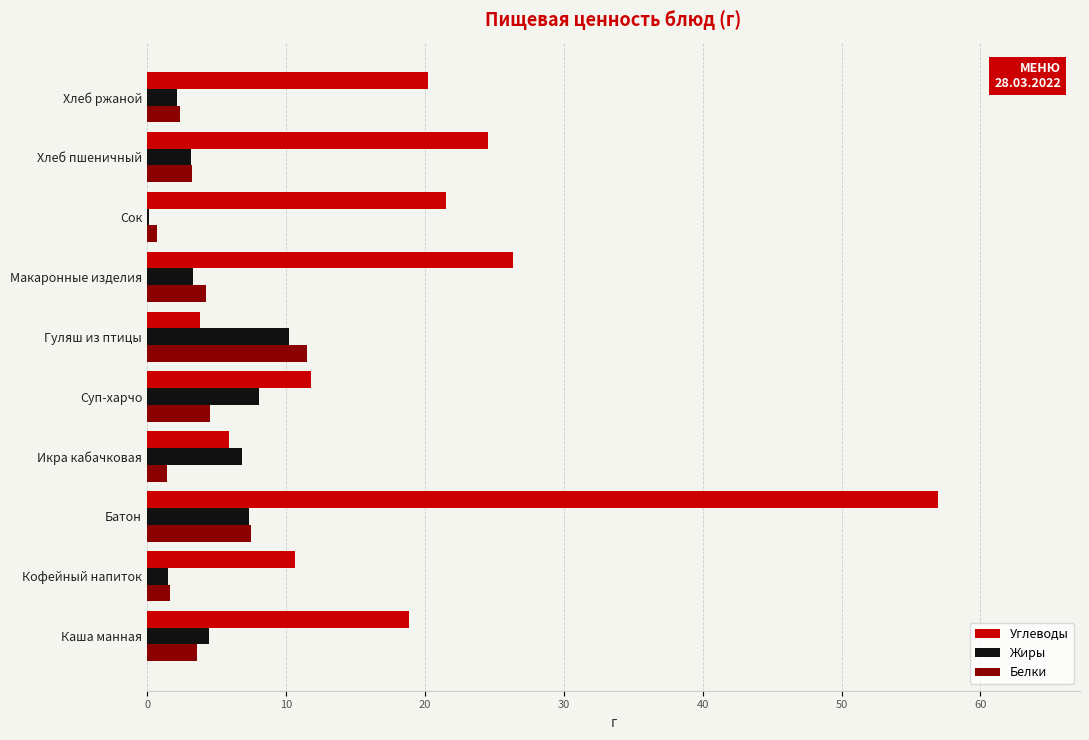

Which series changed the most between Сок and Хлеб пшеничный?

Жиры